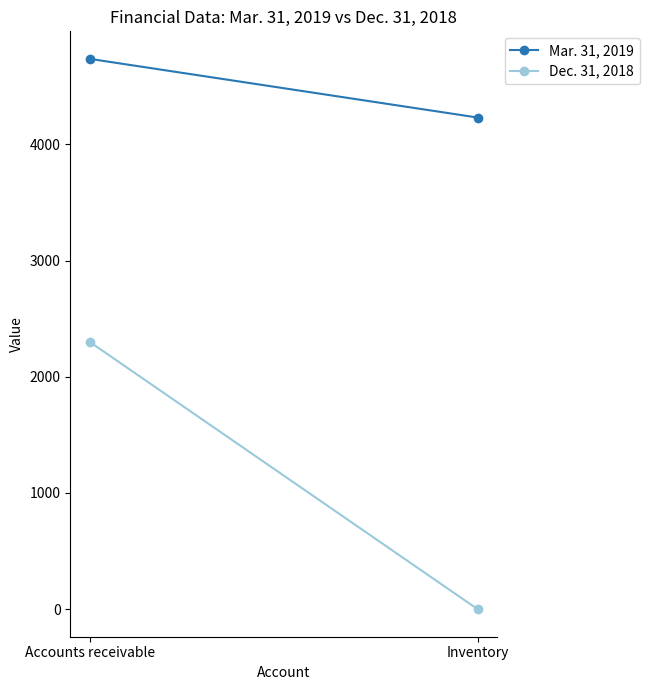

Count the number of categories in the chart.

2